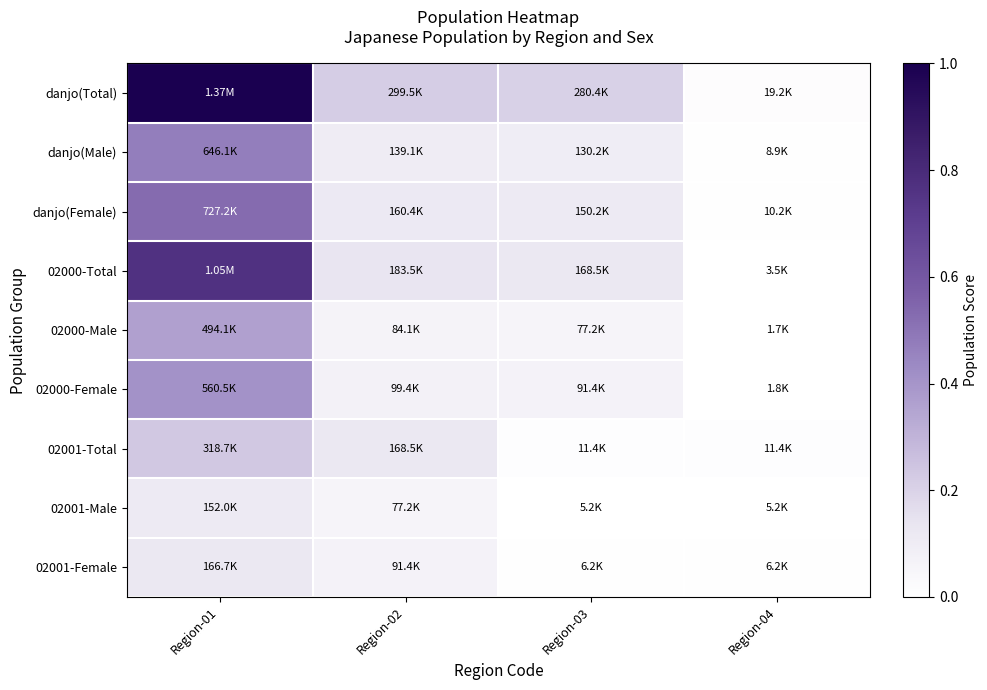

Which has a higher value, Region-01 or Region-04?

Region-01